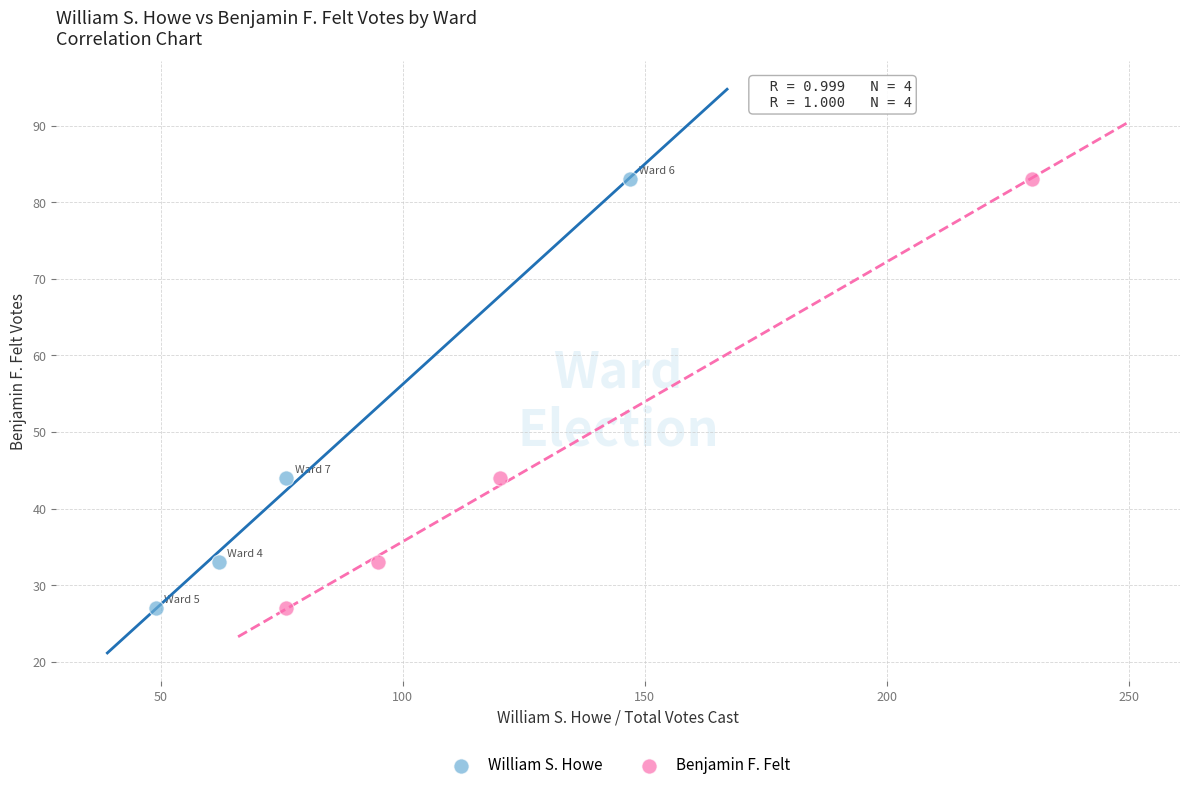

What are all the series names shown in the legend?

William S. Howe, Benjamin F. Felt